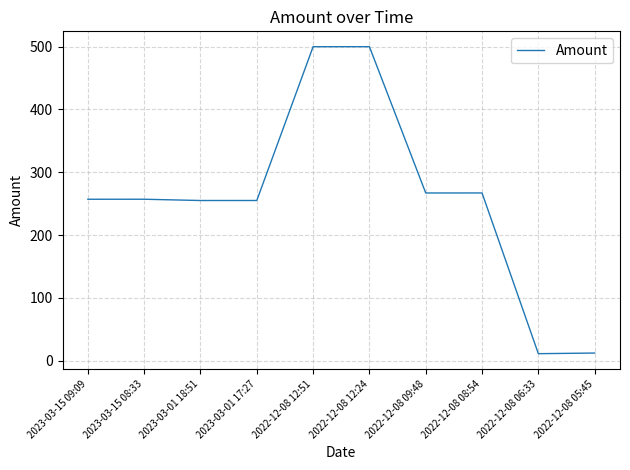

Between 2022-12-08 09:48 and 2022-12-08 06:33, which is larger?

2022-12-08 09:48